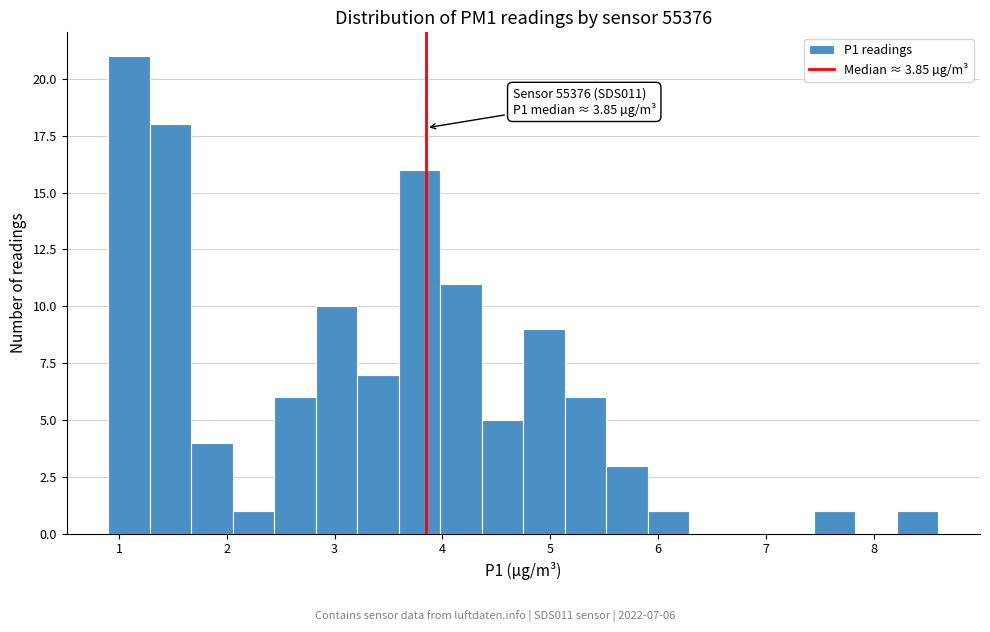

Around what value on the x-axis is the tallest bar? Give the approximate position of its centre, as read against the axis.

1.1